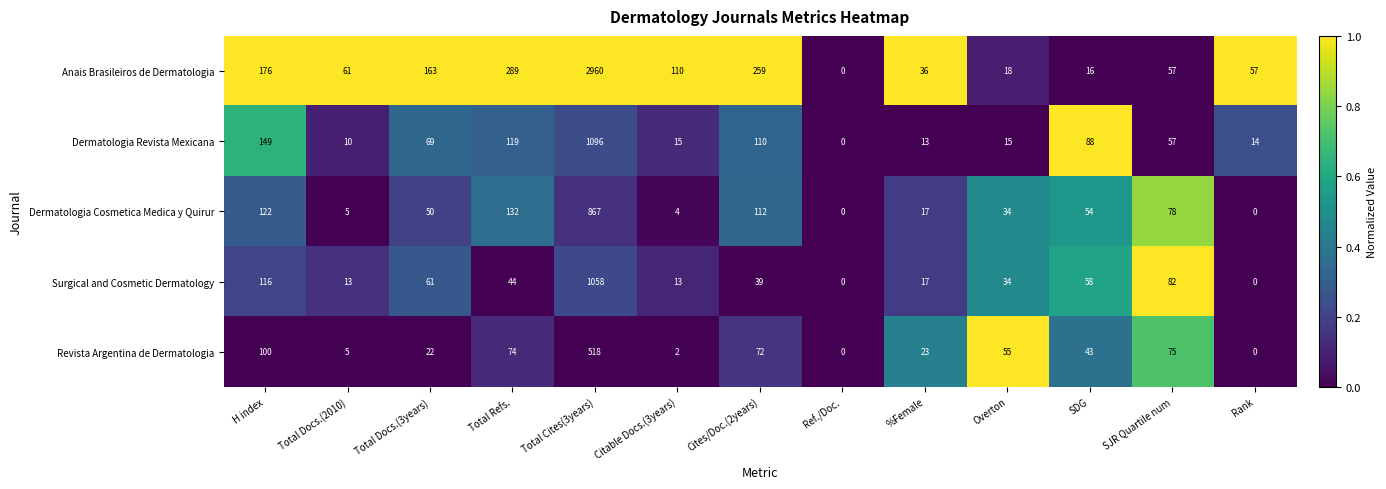

Which label corresponds to the largest value in the chart?

Total Cites(3years)